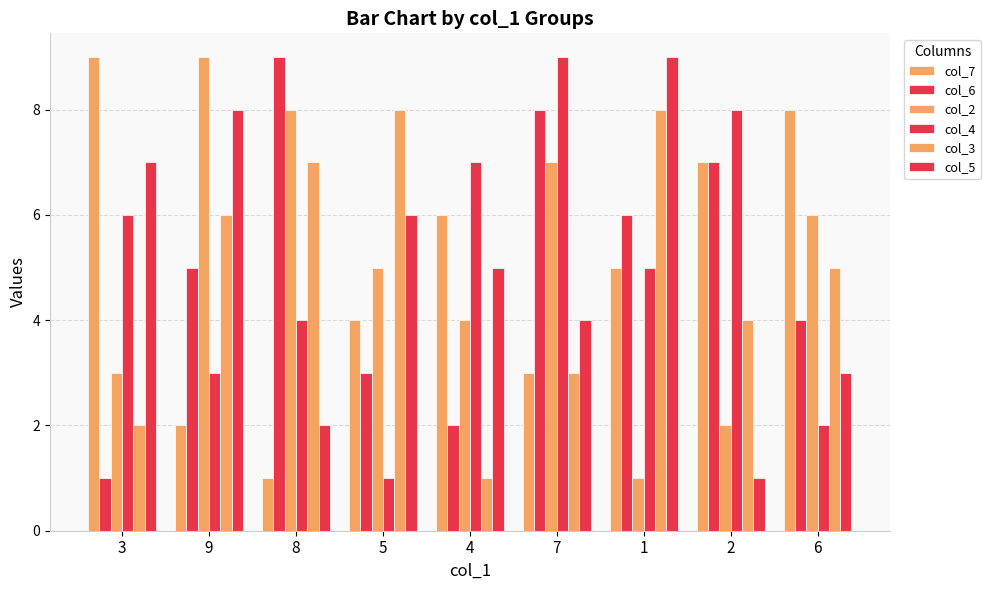

Does the chart contain any negative values?

No